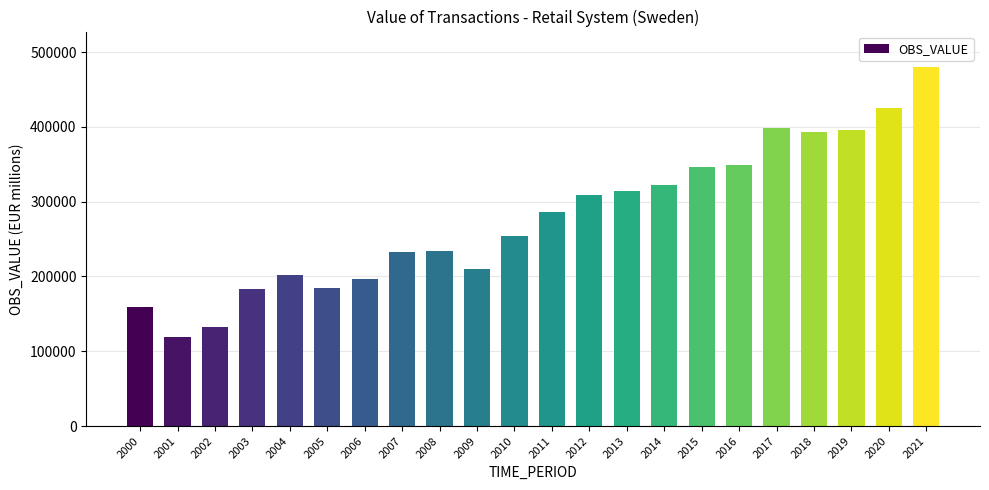

What is the sum of the values at 2017 and 2004?

600830.4